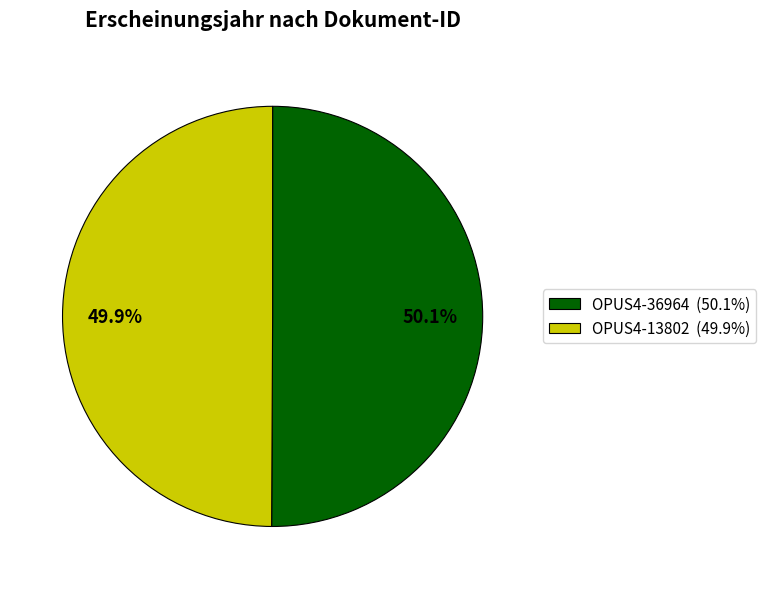

Count the number of slices in the pie.

2